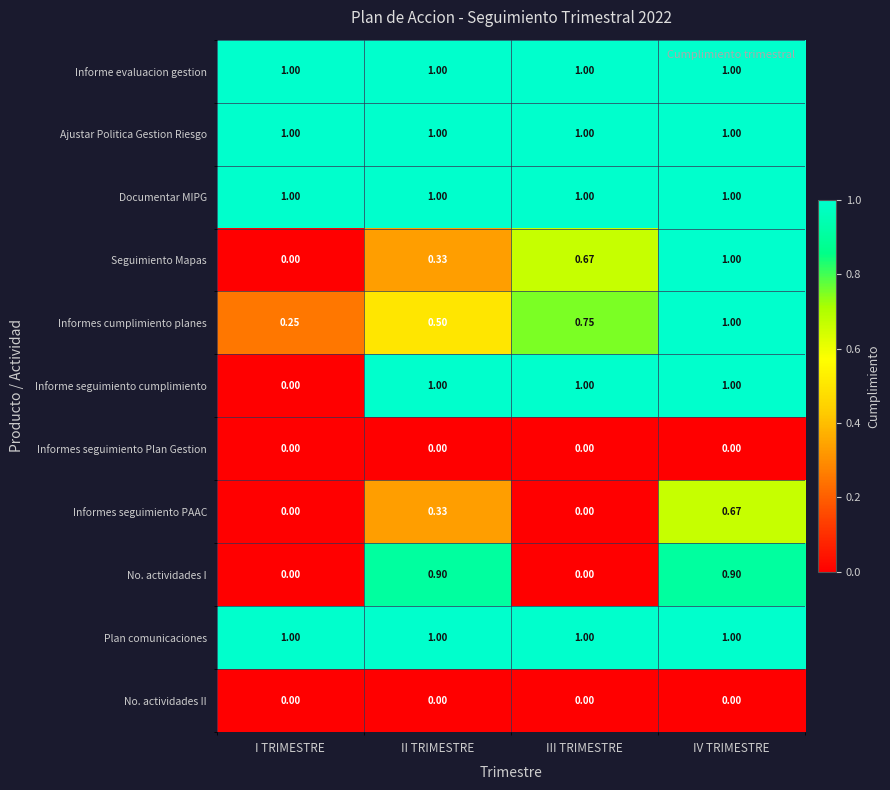

At which category is the sum across all series the highest?

IV TRIMESTRE